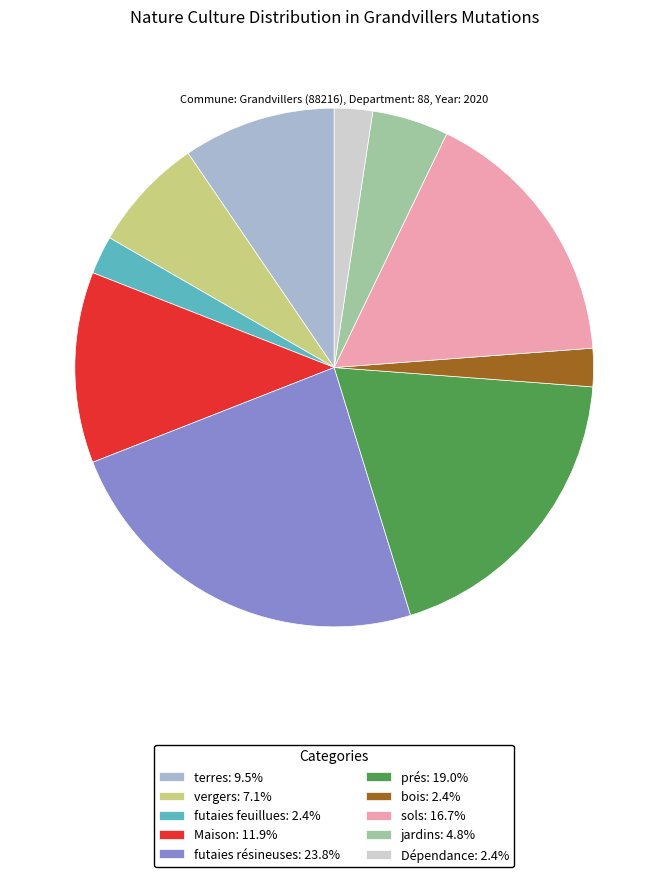

How many slices are in this pie chart?

10